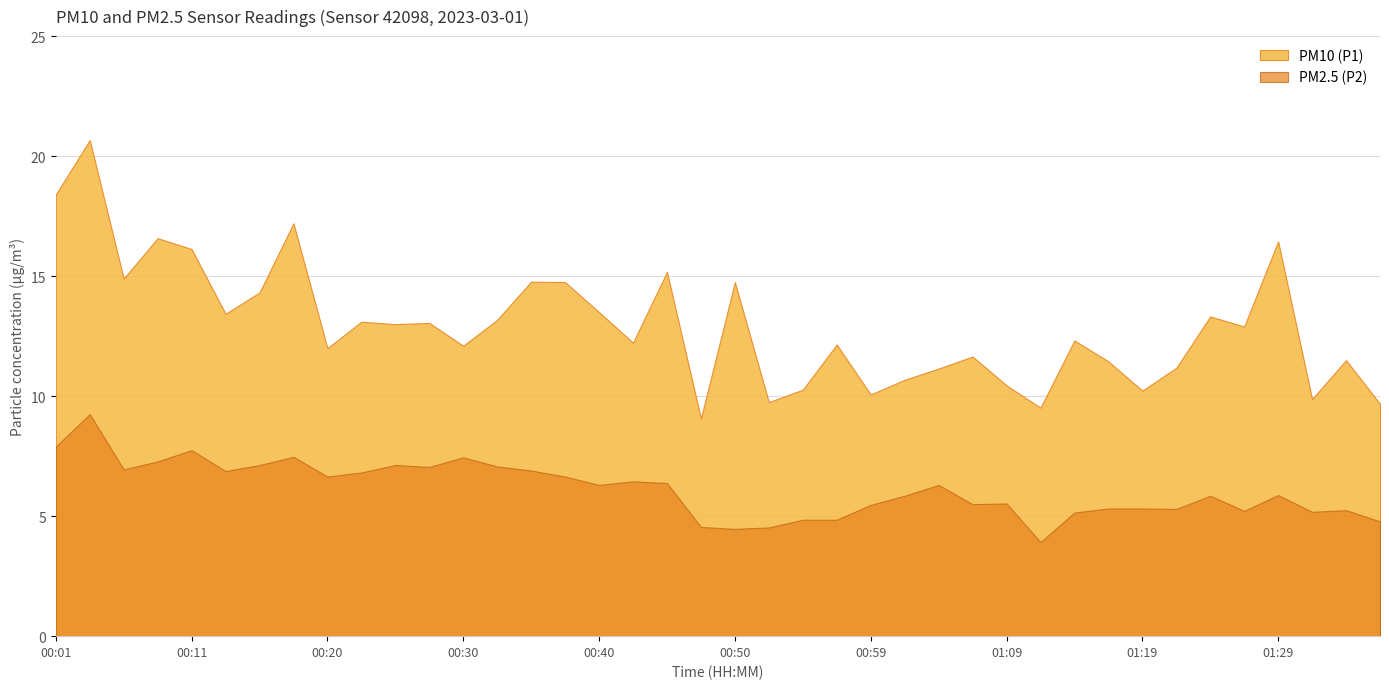

How many interior local valleys does the PM2.5 (P2) series have?

11